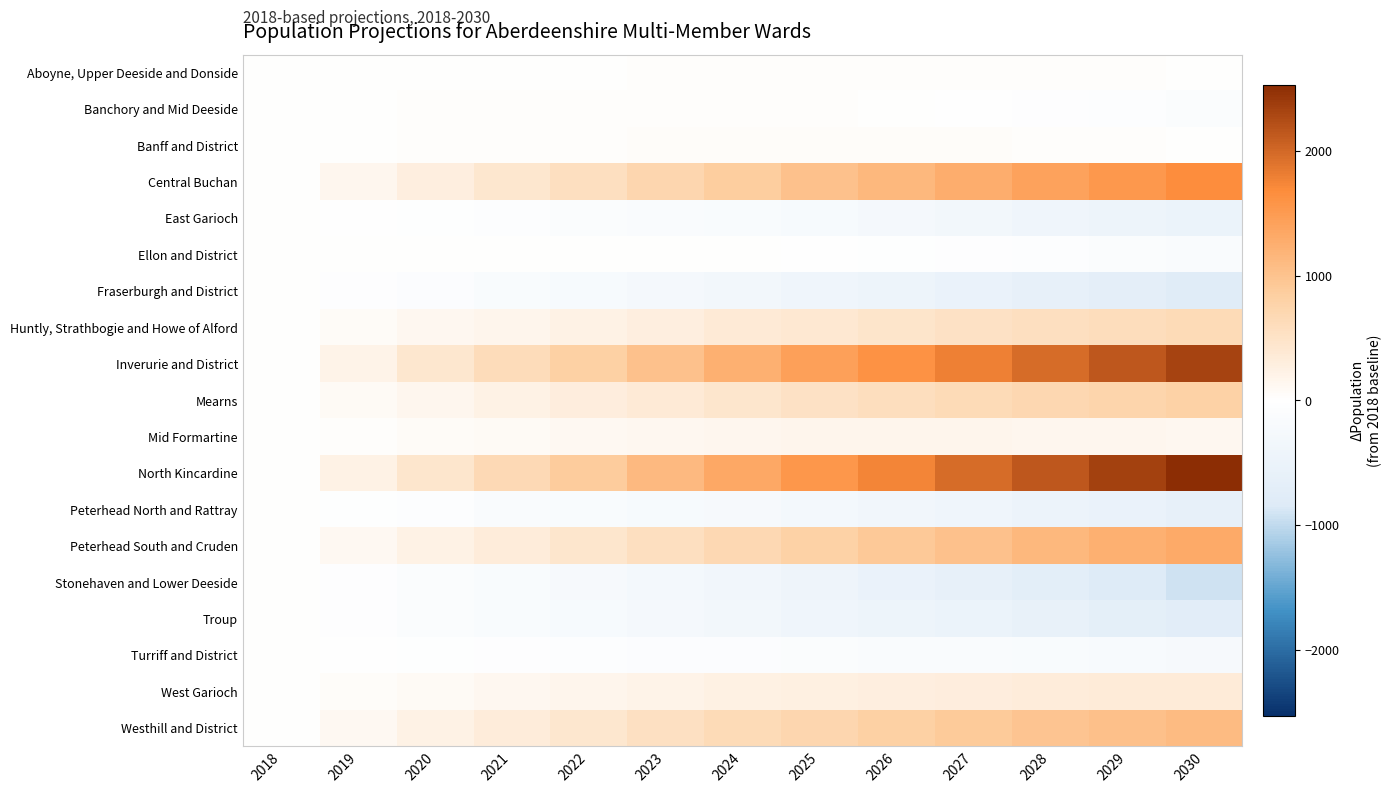

List the series in order of their peak value, lowest first.

East Garioch, Fraserburgh and District, Peterhead North and Rattray, Stonehaven and Lower Deeside, Troup, Turriff and District, Ellon and District, Banchory and Mid Deeside, Aboyne, Upper Deeside and Donside, Banff and District, Mid Formartine, West Garioch, Huntly, Strathbogie and Howe of Alford, Mearns, Westhill and District, Peterhead South and Cruden, Central Buchan, Inverurie and District, North Kincardine